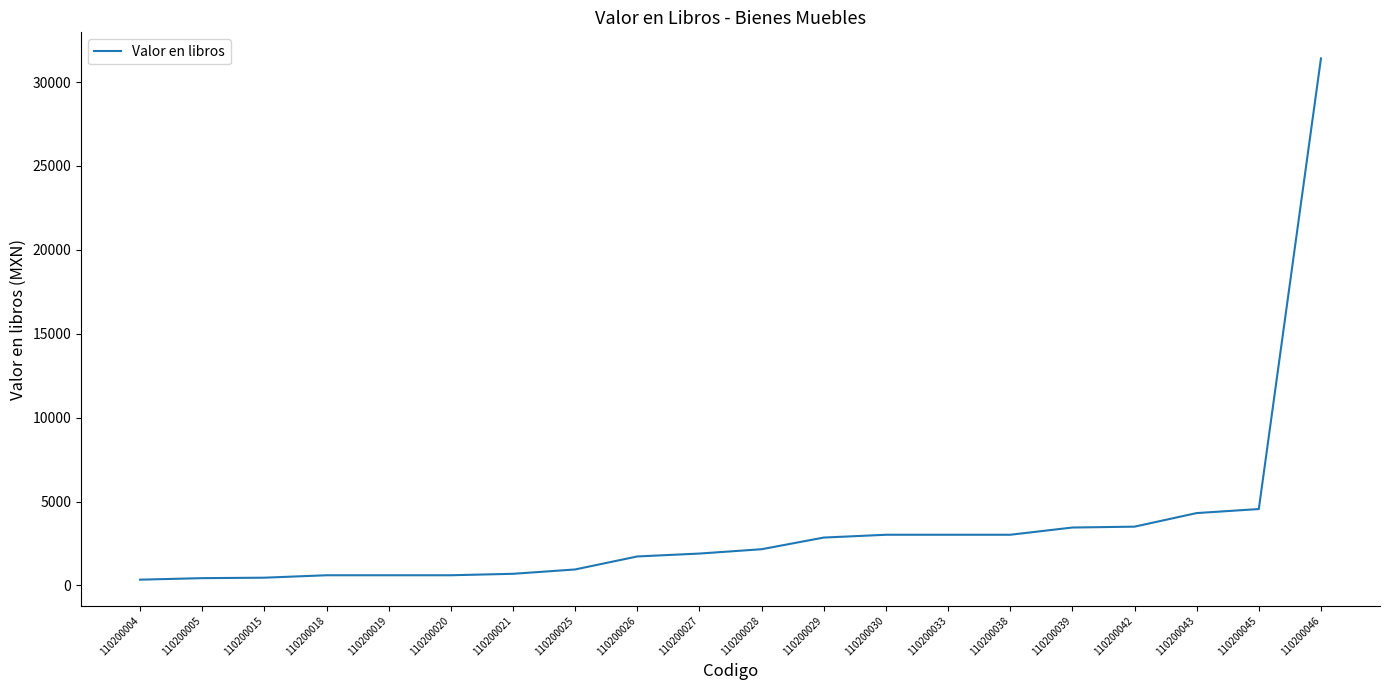

How many lines are shown in the chart?

1